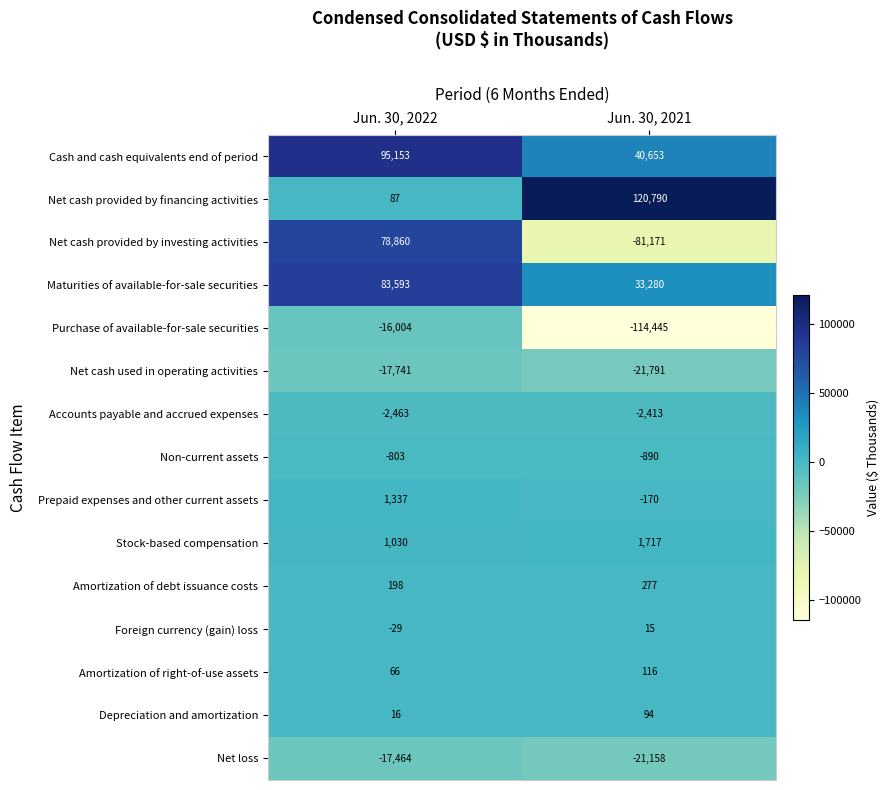

What is the smallest value displayed?

-114445